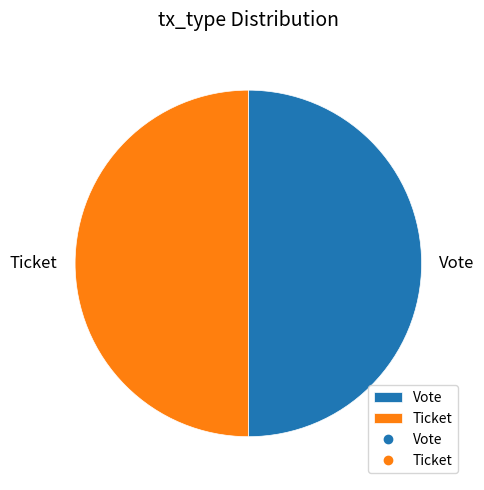

Is it true that Vote is 50% of the pie?

True